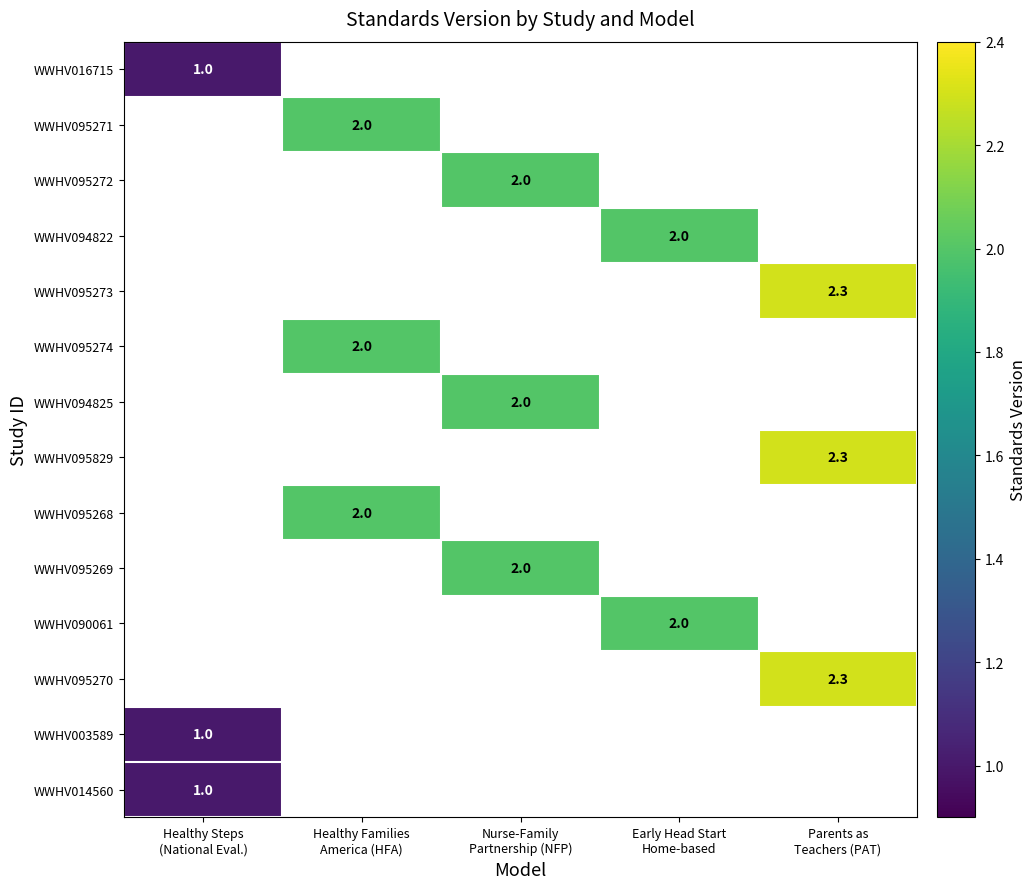

At which category does the chart reach its minimum across all series?

Healthy Steps
(National Eval.)